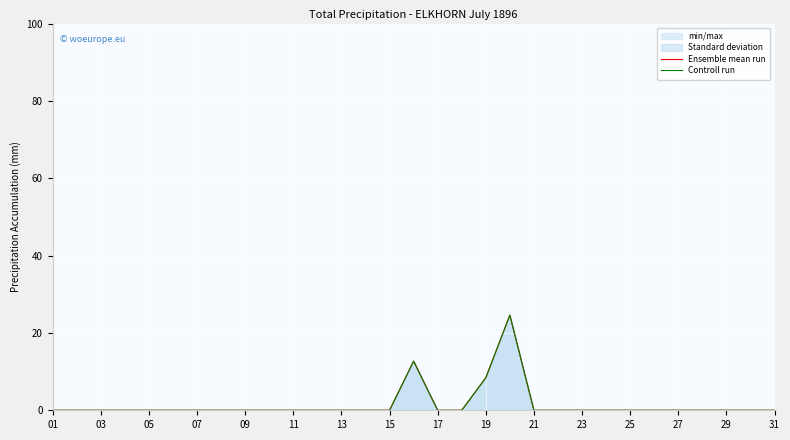

True or false: Controll run has a value of 10.1 at 09.

False